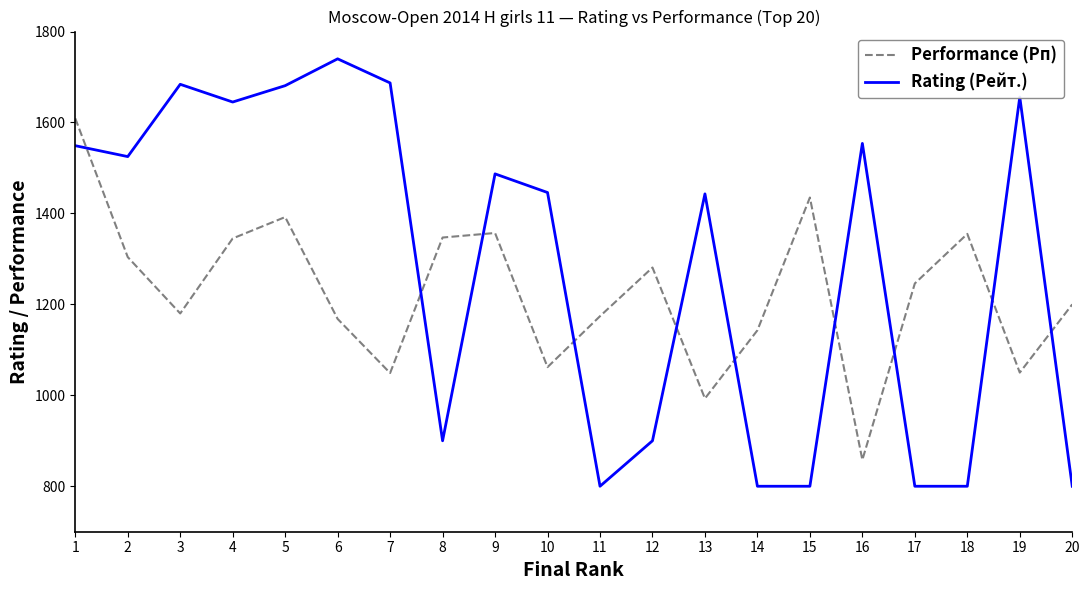

Read the Rating (Рейт.) value at 15, to the nearest 50.

800